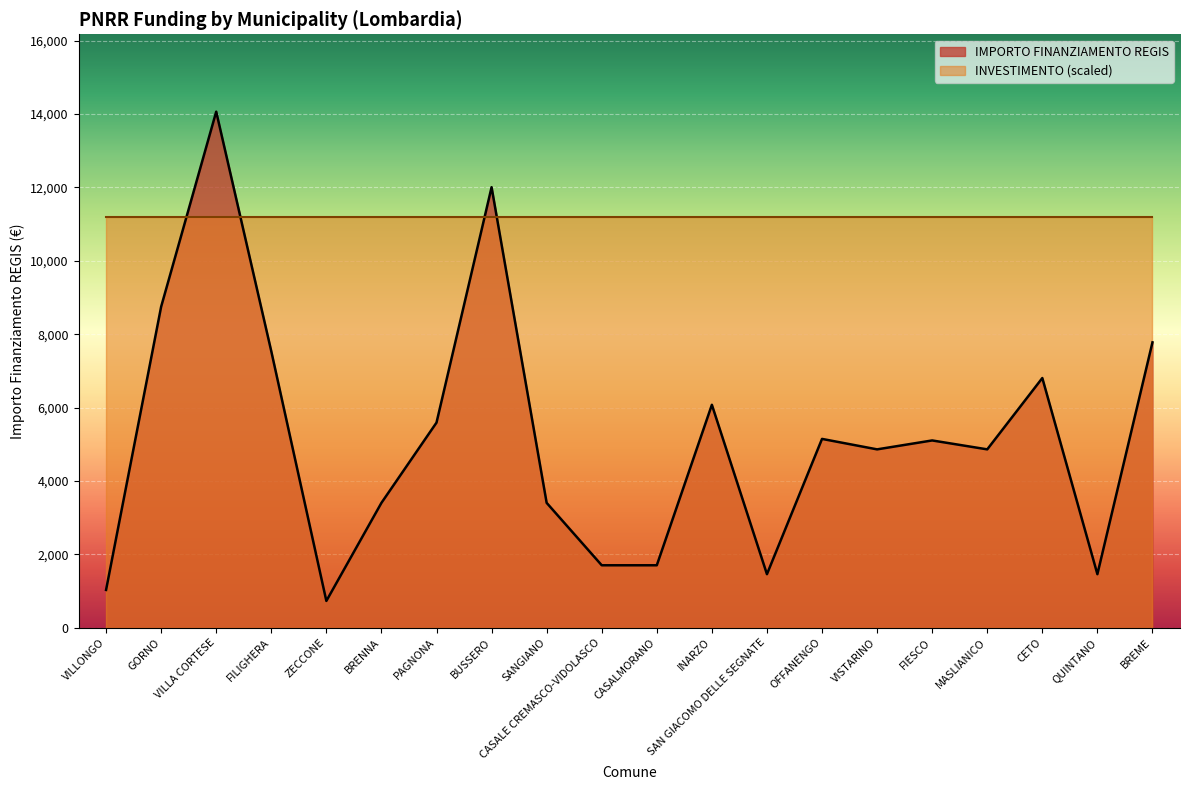

Approximately how many times larger is the value at ZECCONE compared to VILLA CORTESE?

0.1